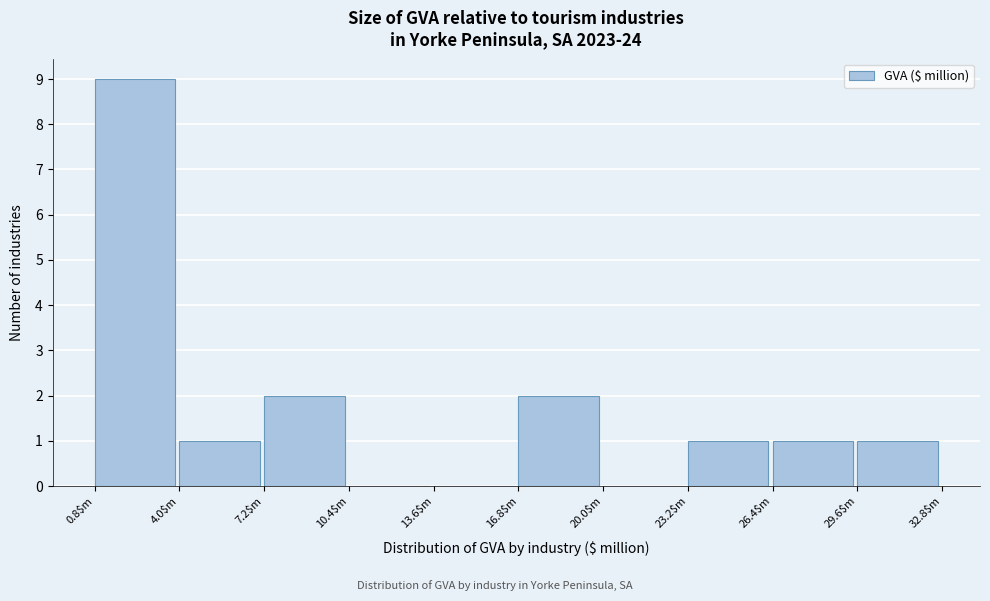

Which range on the x-axis has the tallest bar?

1.0 to 4.0